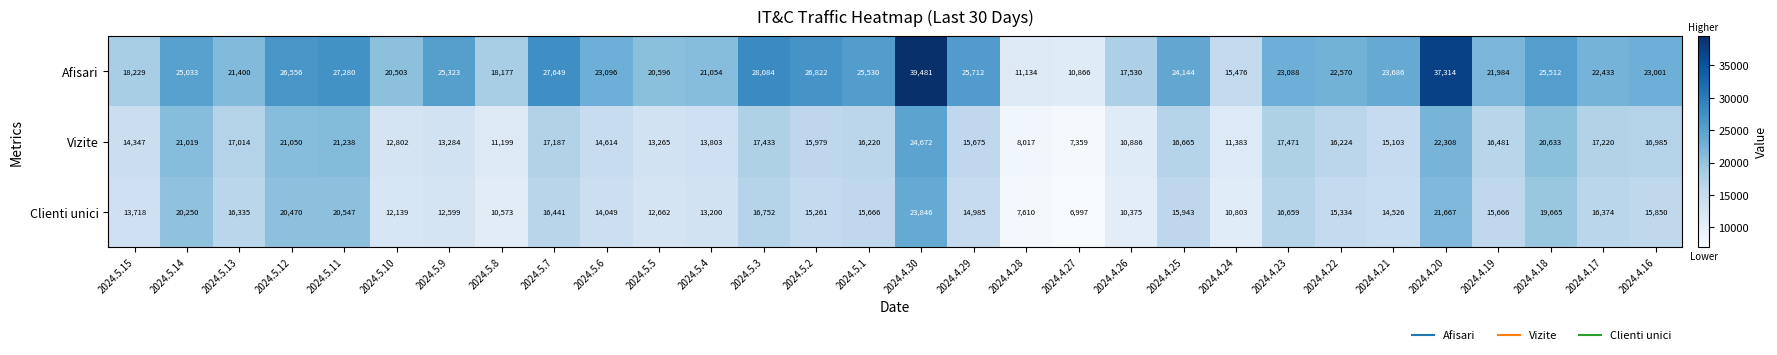

The value of Vizite at 2024.5.8 is 11199. True or false?

True